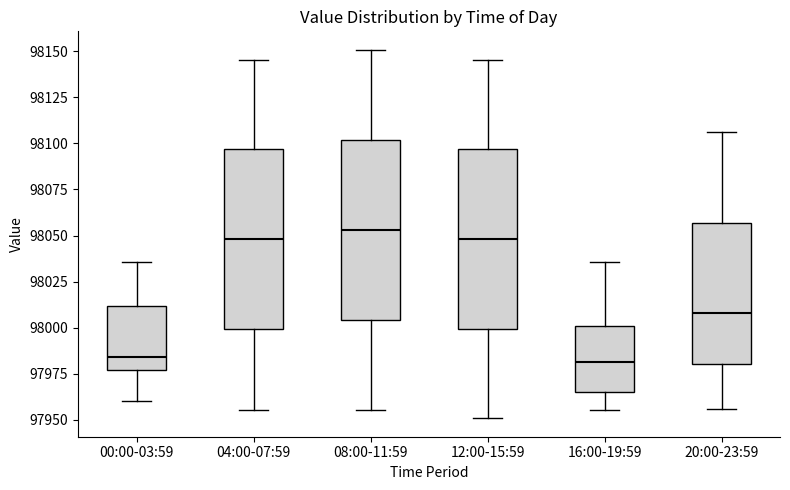

Reading left to right, transcribe this box plot: for each box, give where its median line is, the range the box spans, and where its two whiskers end, as read against the y-axis. The values are not printed on the chart, so give them approximately, as read against the axis.

00:00-03:59: median 97985, box 97975 to 98010, whiskers 97960 to 98035
04:00-07:59: median 98050, box 98000 to 98095, whiskers 97955 to 98145
08:00-11:59: median 98055, box 98005 to 98100, whiskers 97955 to 98150
12:00-15:59: median 98050, box 98000 to 98095, whiskers 97950 to 98145
16:00-19:59: median 97980, box 97965 to 98000, whiskers 97955 to 98035
20:00-23:59: median 98010, box 97980 to 98055, whiskers 97955 to 98105